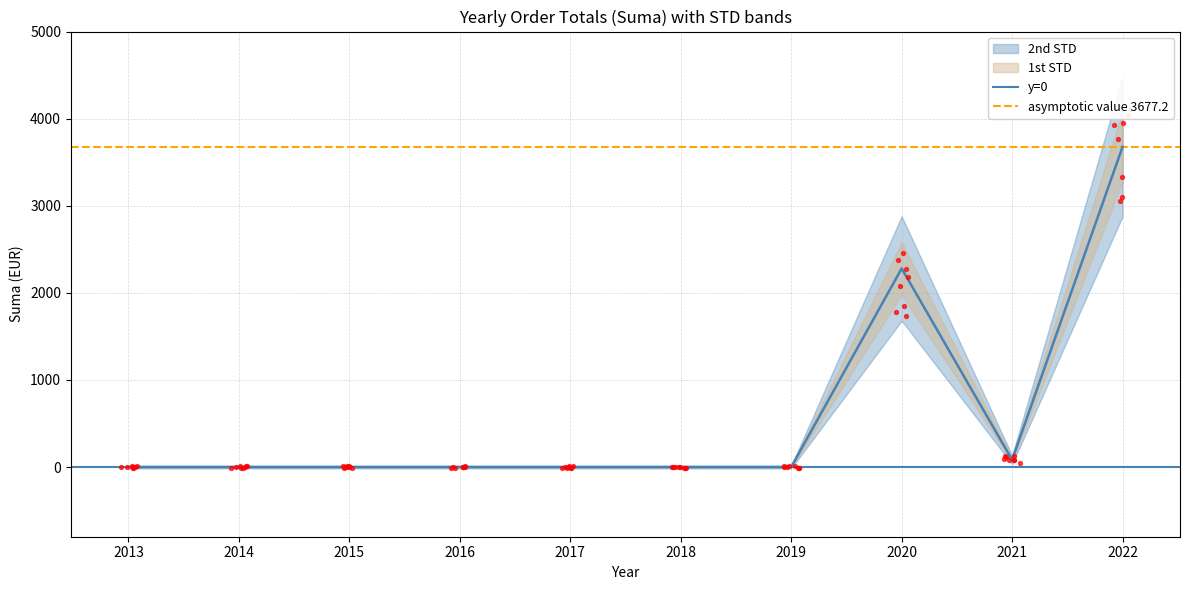

Which series reaches the minimum Y coordinate?

y=0